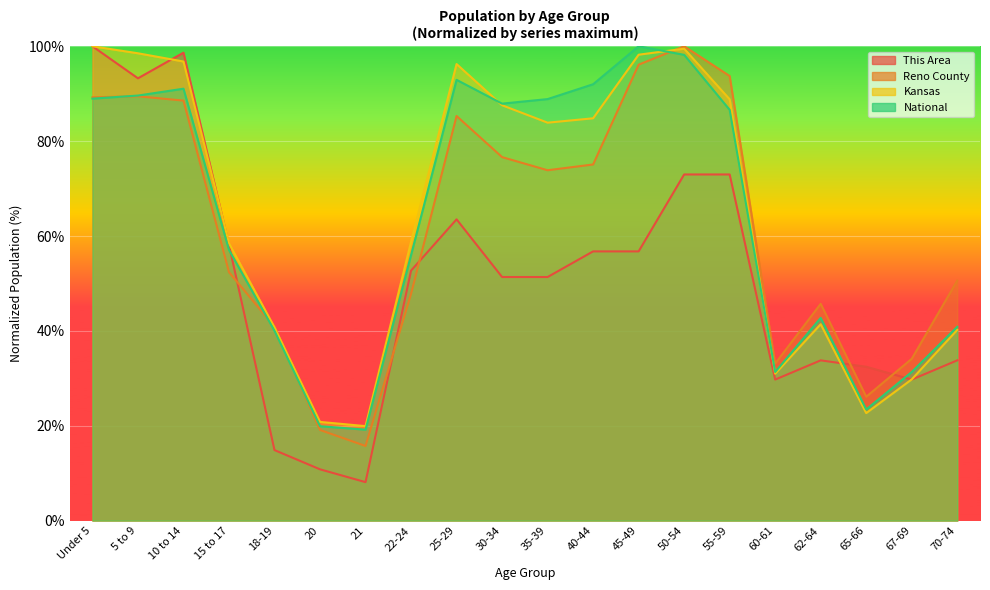

Is it true that Reno County equals 158.8 at 50-54?

False